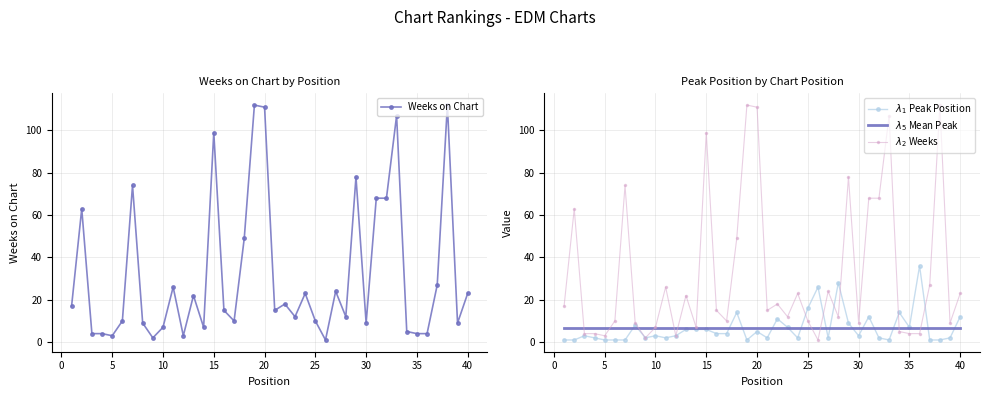

True or false: Weeks on Chart has more than 2 interior local peaks.

True